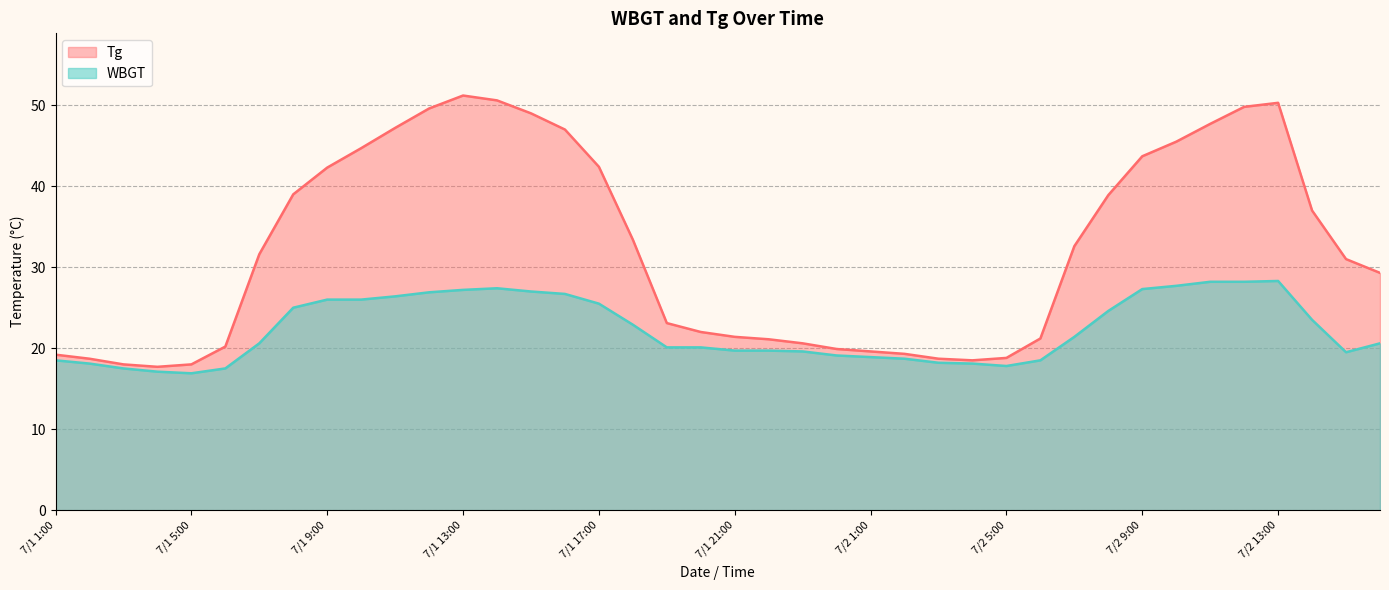

How many interior local valleys does the Tg series have?

2